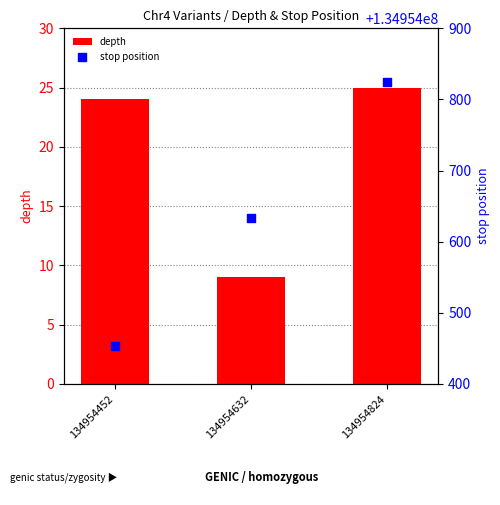

What is the total value across all series at 134954632?

134954642